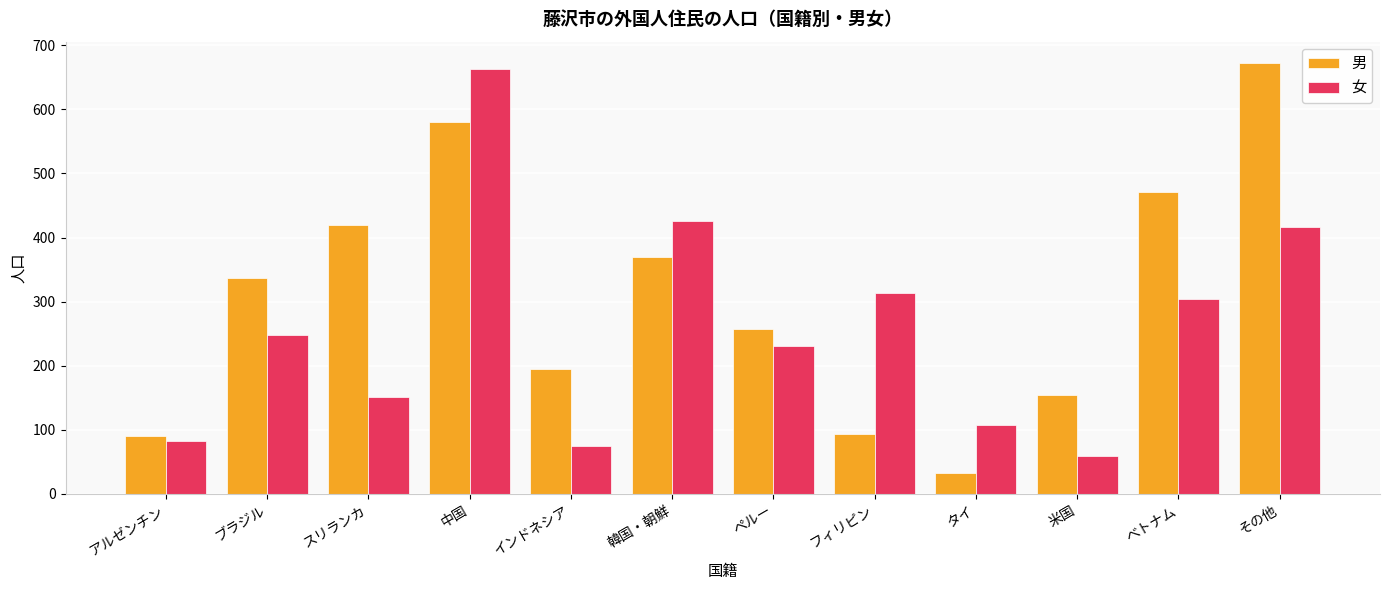

Which label corresponds to the largest value in the chart?

その他